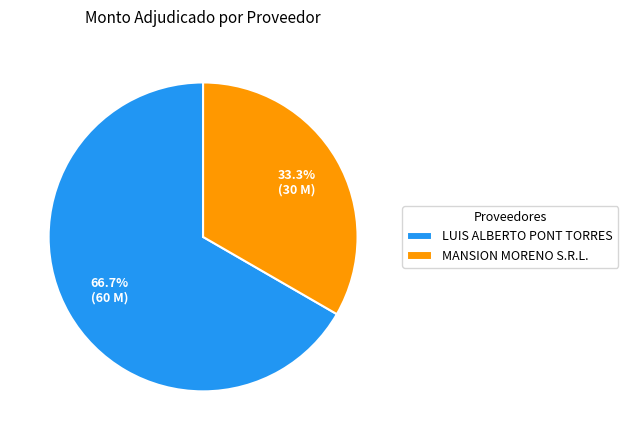

What percentage is the MANSION MORENO S.R.L. slice, to the nearest percent?

33%